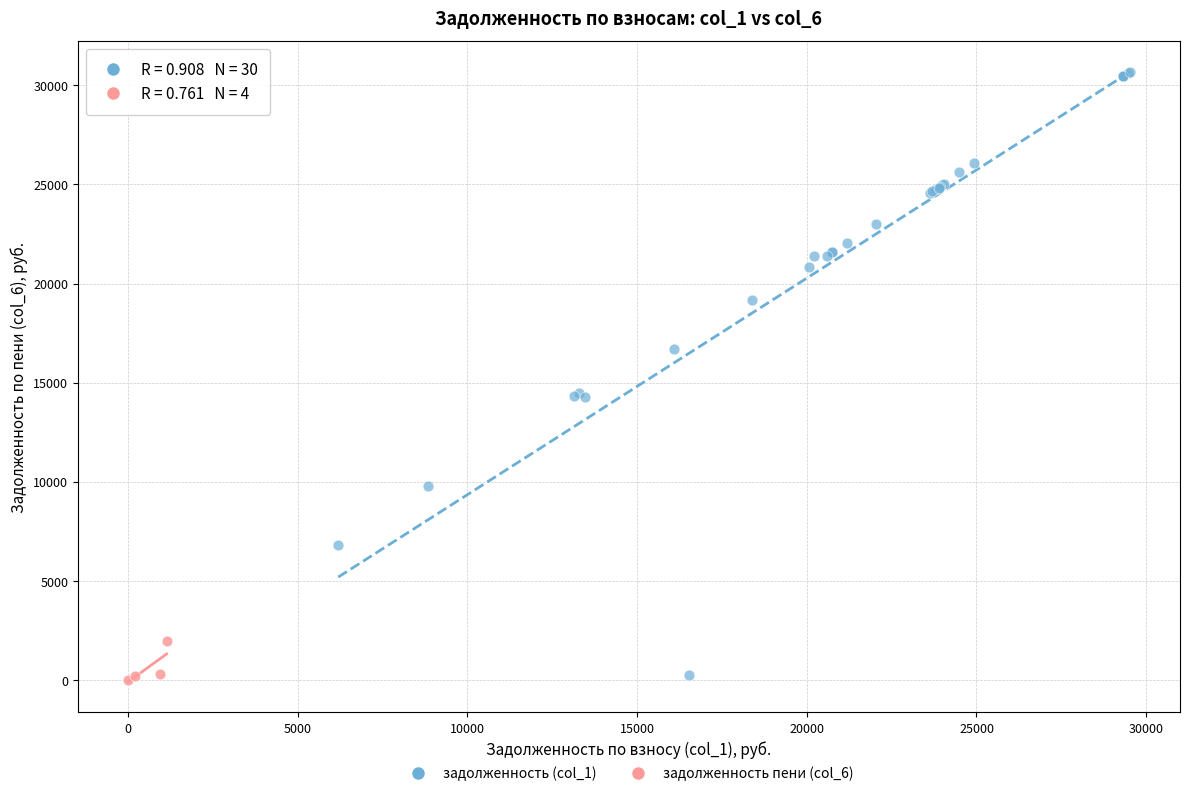

Which series contains the lowest Y value?

задолженность пени (col_6)